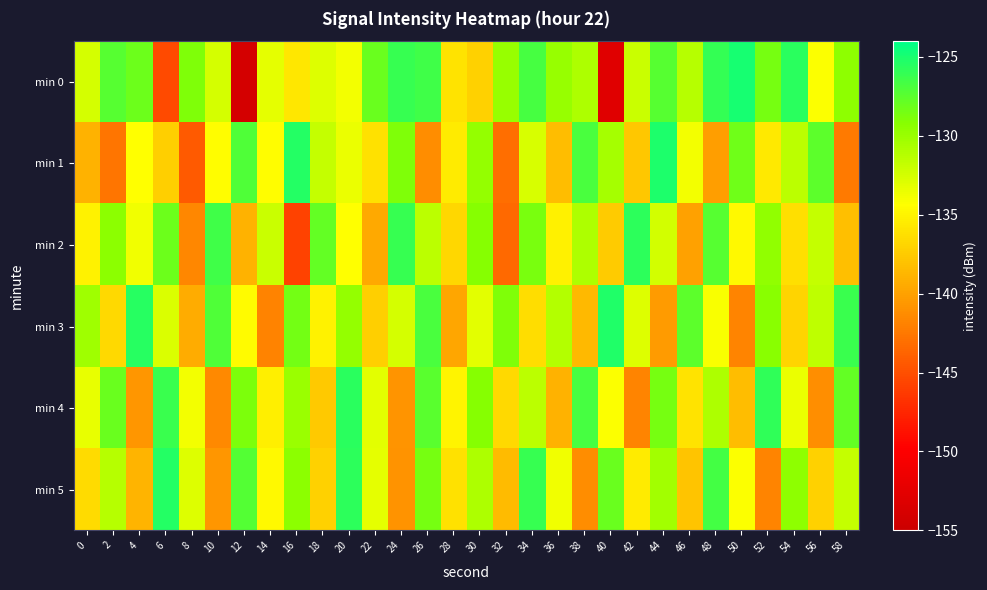

Reading right to left, transcribe all the data shown in this chart.

min 0: 58=-129.5	56=-134.3	54=-125.6	52=-128.6	50=-124.9	48=-126.0	46=-131.2	44=-127.3	42=-132.0	40=-152.9	38=-130.8	36=-129.9	34=-126.7	32=-129.9	30=-137.1	28=-136.1	26=-126.5	24=-126.1	22=-128.1	20=-133.9	18=-132.9	16=-135.8	14=-133.3	12=-154.1	10=-132.5	8=-128.9	6=-145.2	4=-128.2	2=-127.4	0=-132.5
min 1: 58=-142.3	56=-127.6	54=-131.4	52=-135.7	50=-128.3	48=-140.2	46=-133.9	44=-125.1	42=-137.8	40=-130.5	38=-126.9	36=-138.4	34=-132.7	32=-143.1	30=-129.8	28=-135.6	26=-141.3	24=-128.9	22=-136.2	20=-133.5	18=-131.8	16=-125.3	14=-134.5	12=-127.1	10=-134.4	8=-144.2	6=-137.3	4=-134.4	2=-142.8	0=-138.9
min 2: 58=-138.2	56=-131.8	54=-136.3	52=-129.6	50=-134.7	48=-127.3	46=-140.1	44=-132.4	42=-125.8	40=-137.5	38=-130.9	36=-135.2	34=-128.7	32=-143.4	30=-129.2	28=-136.8	26=-131.5	24=-126.1	22=-139.6	20=-134.3	18=-127.8	16=-145.7	14=-132.1	12=-138.9	10=-126.5	8=-141.6	6=-128.2	4=-133.8	2=-129.4	0=-135.1
min 3: 58=-126.2	56=-131.6	54=-136.9	52=-129.3	50=-141.8	48=-134.1	46=-127.6	44=-140.4	42=-132.9	40=-125.3	38=-138.6	36=-131.1	34=-136.4	32=-128.9	30=-133.2	28=-139.7	26=-126.8	24=-132.5	22=-137.2	20=-129.7	18=-135.1	16=-128.4	14=-141.9	12=-134.6	10=-127.1	8=-139.3	6=-132.8	4=-125.5	2=-136.7	0=-130.2
min 4: 58=-127.8	56=-141.1	54=-133.5	52=-125.9	50=-138.3	48=-130.8	46=-136.1	44=-128.5	42=-141.8	40=-134.2	38=-126.7	36=-139.0	34=-131.4	32=-136.7	30=-129.1	28=-134.9	26=-127.4	24=-140.8	22=-133.2	20=-125.6	18=-137.6	16=-130.0	14=-135.3	12=-128.8	10=-141.5	8=-133.9	6=-126.3	4=-140.7	2=-128.1	0=-133.4
min 5: 58=-131.8	56=-137.1	54=-129.5	52=-141.8	50=-134.2	48=-126.6	46=-137.9	44=-130.3	42=-135.6	40=-128.0	38=-141.3	36=-133.7	34=-126.1	32=-138.5	30=-130.9	28=-136.2	26=-128.6	24=-140.9	22=-133.3	20=-125.7	18=-137.1	16=-129.4	14=-134.7	12=-127.2	10=-140.6	8=-132.9	6=-125.4	4=-138.8	2=-131.2	0=-136.5